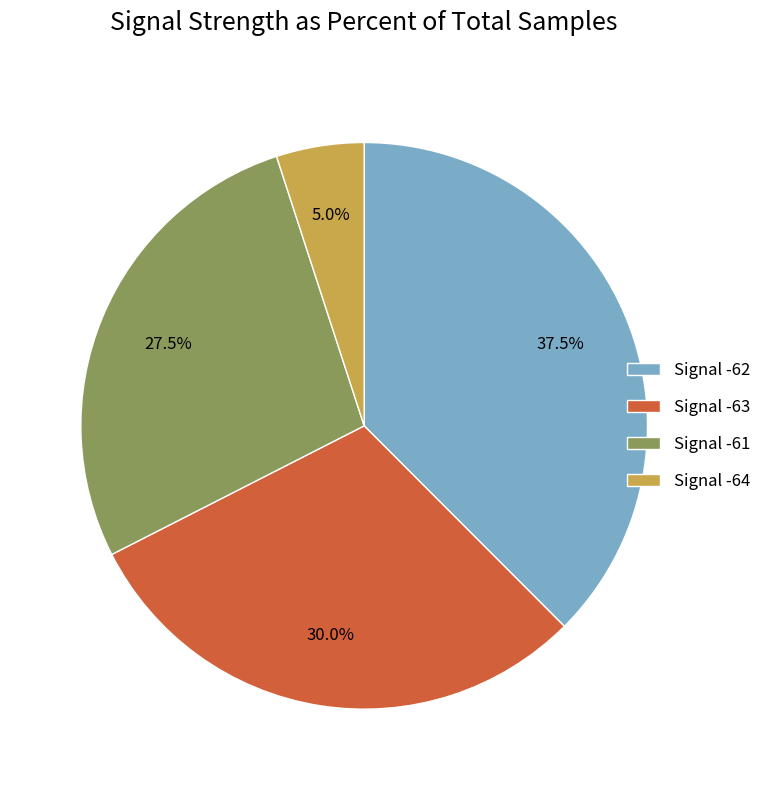

Between Signal -61 and Signal -63, which is larger?

Signal -63